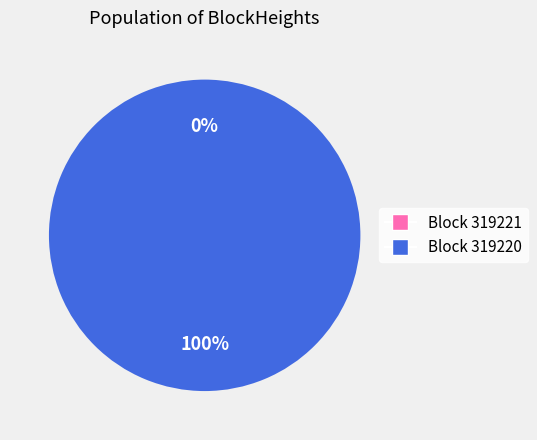

Rank the categories by value from lowest to highest.

319221, 319220